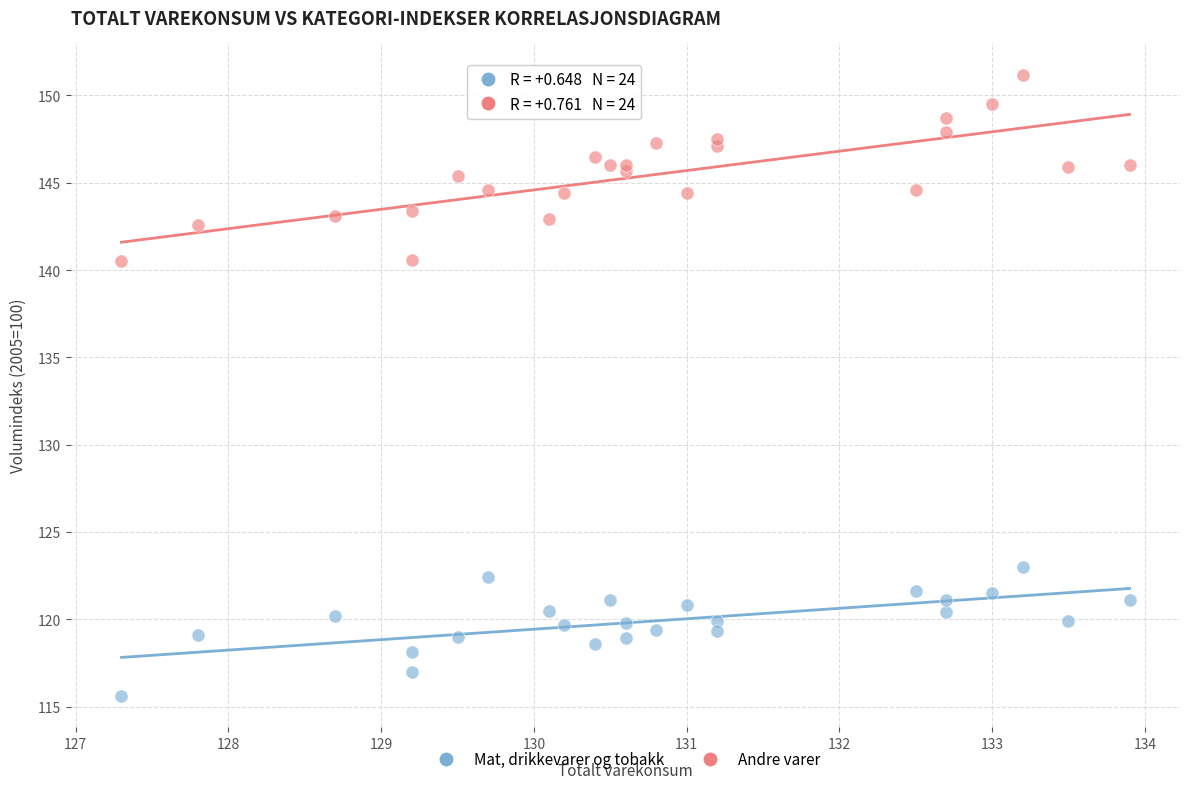

Which series contains the highest Y value?

Andre varer